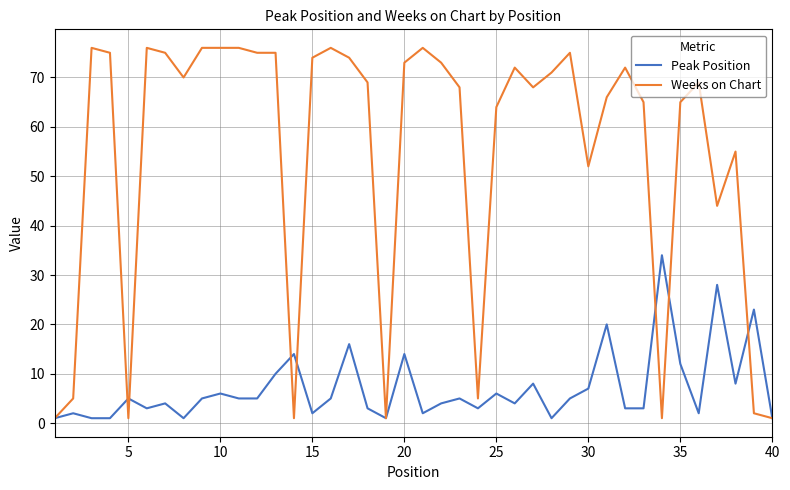

Reading left to right, what are all the values shown in this chart?

Peak Position: 1	2	1	1	5	3	4	1	5	6	5	5	10	14	2	5	16	3	1	14	2	4	5	3	6	4	8	1	5	7	20	3	3	34	12	2	28	8	23	1
Weeks on Chart: 1	5	76	75	1	76	75	70	76	76	76	75	75	1	74	76	74	69	1	73	76	73	68	5	64	72	68	71	75	52	66	72	65	1	65	69	44	55	2	1